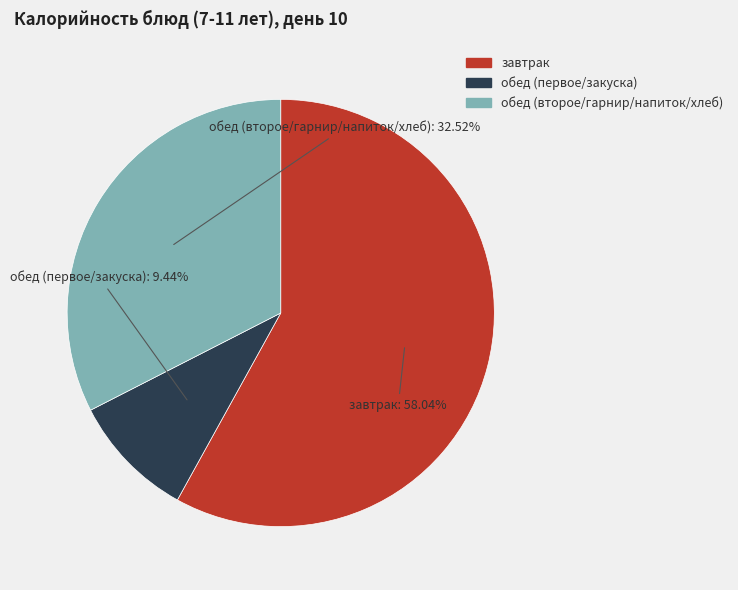

Rank the categories by value from lowest to highest.

обед (первое/закуска), обед (второе/гарнир/напиток/хлеб), завтрак